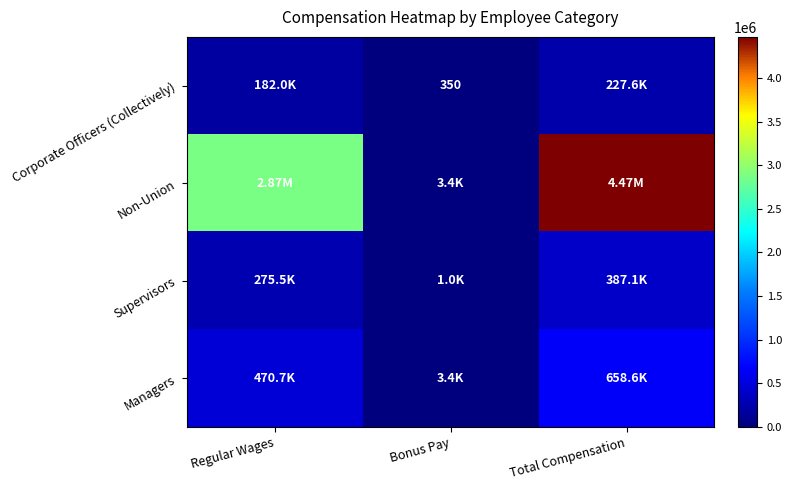

The Managers series shows 658567.2 at Total Compensation. True or false?

True